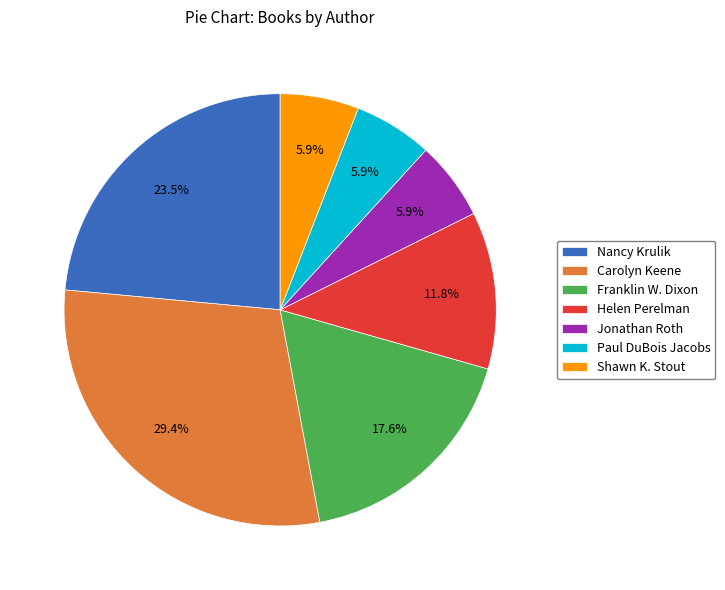

Approximately how many times larger is the value at Helen Perelman compared to Paul DuBois Jacobs?

2.0